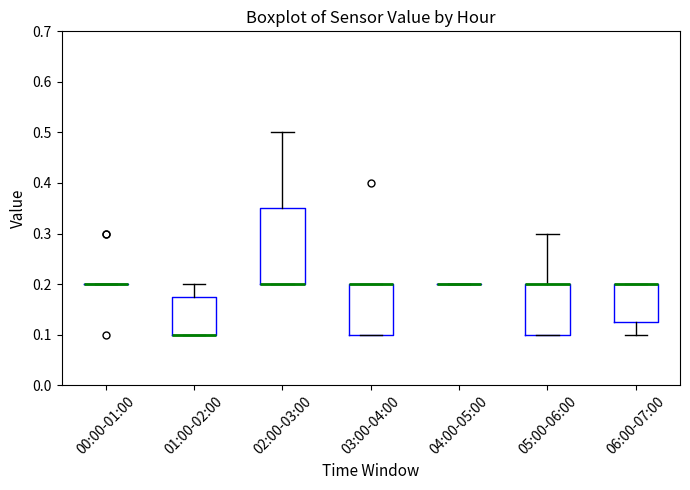

Reading left to right, transcribe this box plot: for each box, give where its median line is, the range the box spans, and where its two whiskers end, as read against the y-axis. The values are not printed on the chart, so give them approximately, as read against the axis.

00:00-01:00: box collapsed to a line at 0.20, whiskers 0.20 to 0.20
01:00-02:00: median 0.10 (drawn on the box's lower edge), box 0.10 to 0.18, whiskers 0.10 to 0.20
02:00-03:00: median 0.20 (drawn on the box's lower edge), box 0.20 to 0.35, whiskers 0.20 to 0.50
03:00-04:00: median 0.20 (drawn on the box's upper edge), box 0.10 to 0.20, whiskers 0.10 to 0.20
04:00-05:00: box collapsed to a line at 0.20, whiskers 0.20 to 0.20
05:00-06:00: median 0.20 (drawn on the box's upper edge), box 0.10 to 0.20, whiskers 0.10 to 0.30
06:00-07:00: median 0.20 (drawn on the box's upper edge), box 0.13 to 0.20, whiskers 0.10 to 0.20